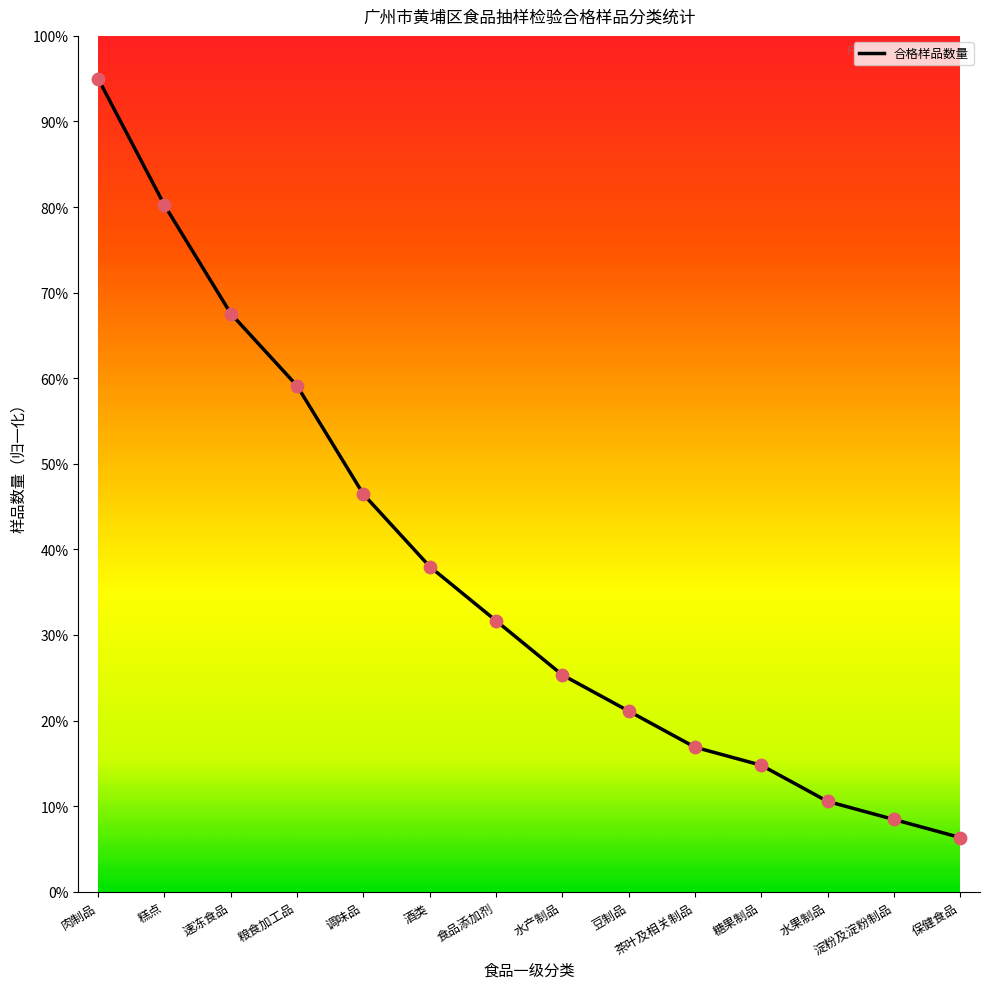

What is the change in value from 粮食加工品 to 调味品?

-12.7